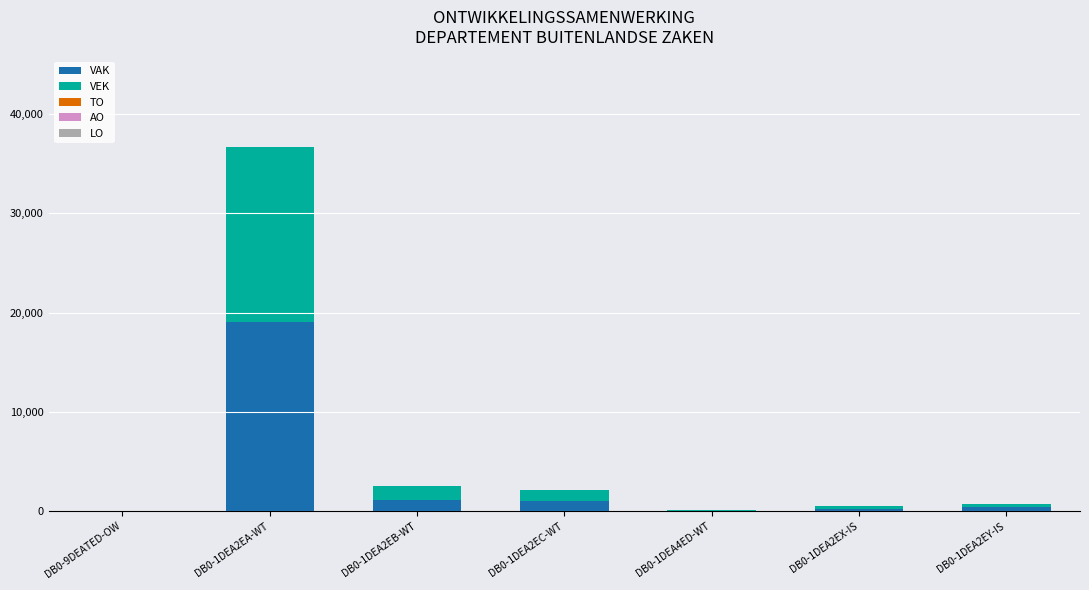

At which category is the sum across all series the highest?

DB0-1DEA2EA-WT